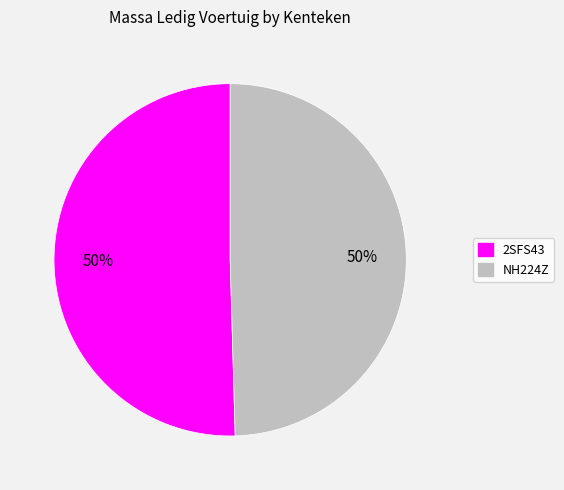

Approximately how many times larger is the value at NH224Z compared to 2SFS43?

1.0